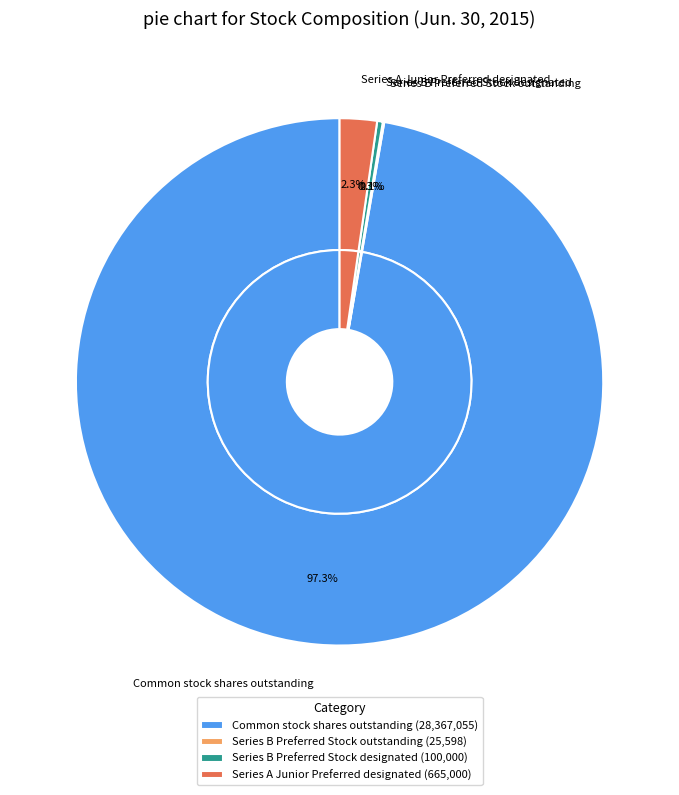

To the nearest percent, what is the combined percentage of Series A Junior Preferred designated and Common stock shares outstanding?

100%